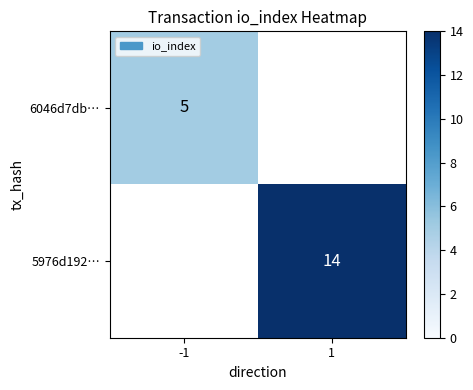

The value of 6046d7db… at -1 is 5. True or false?

True